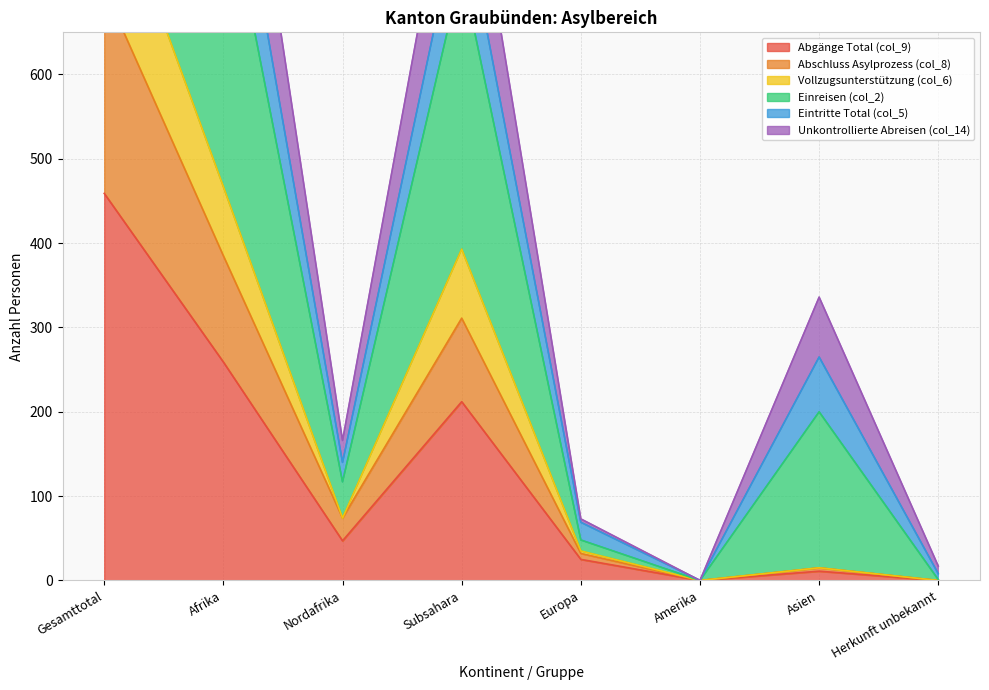

The Abgänge Total (col_9) series shows 391 at Afrika. True or false?

False